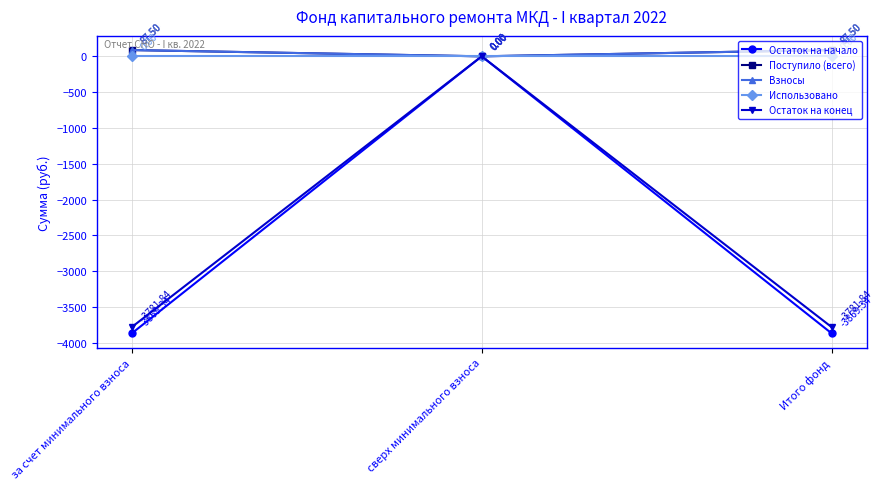

What is the difference between the highest and lowest values at за счет минимального взноса?

3956.8